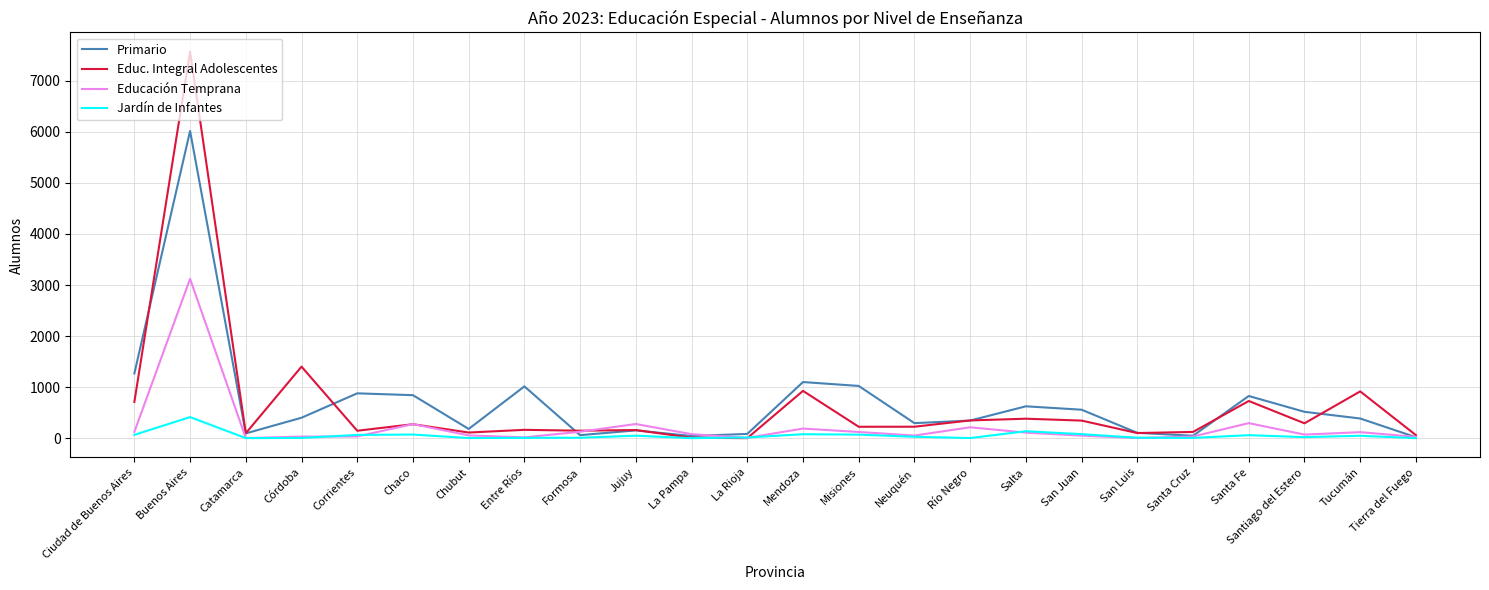

At which label does Primario reach its peak?

Buenos Aires